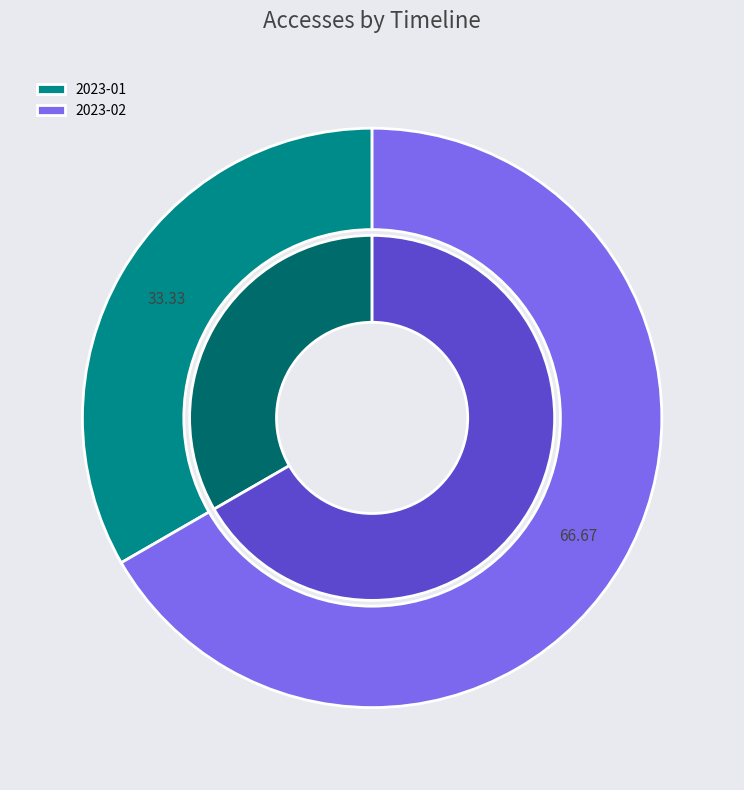

What portion of the pie excludes 2023-01-01T00:00:00.000Z?

66.7%